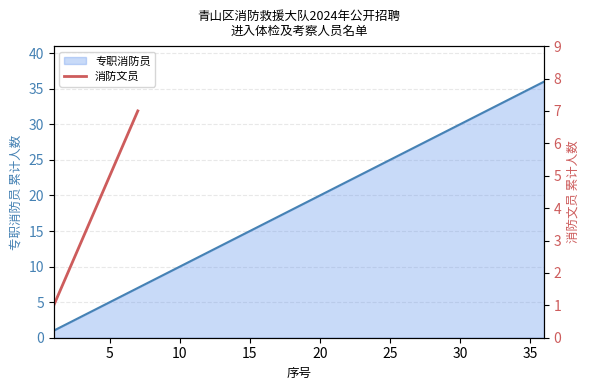

The value of 专职消防员 at 25 is 25. True or false?

True